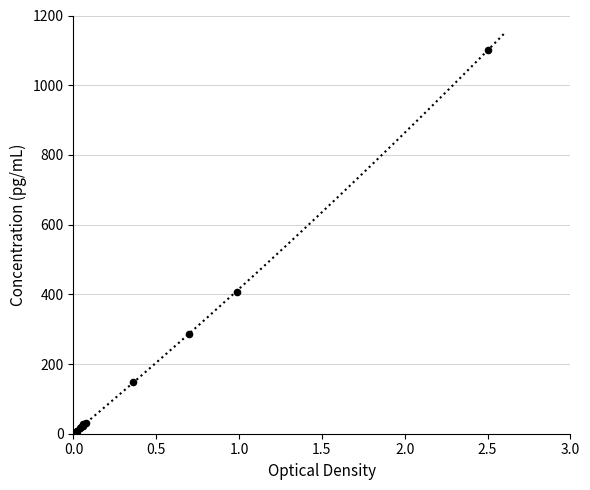

What Y value in the scatter plot is closest to 550?

406.9